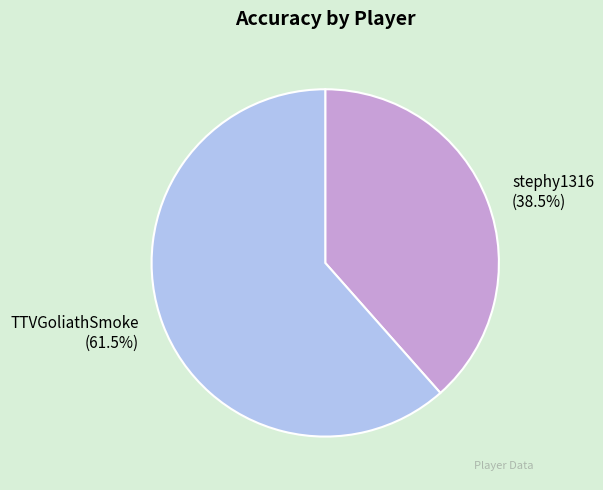

Does any single category account for the majority?

Yes